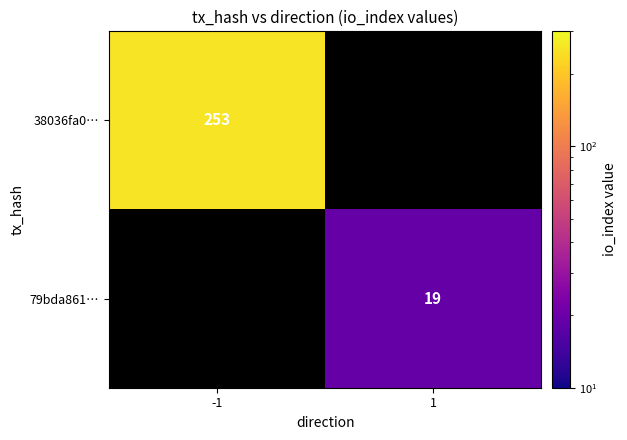

Is the value of 79bda861… at 1 greater than the value of 38036fa0… at -1?

No